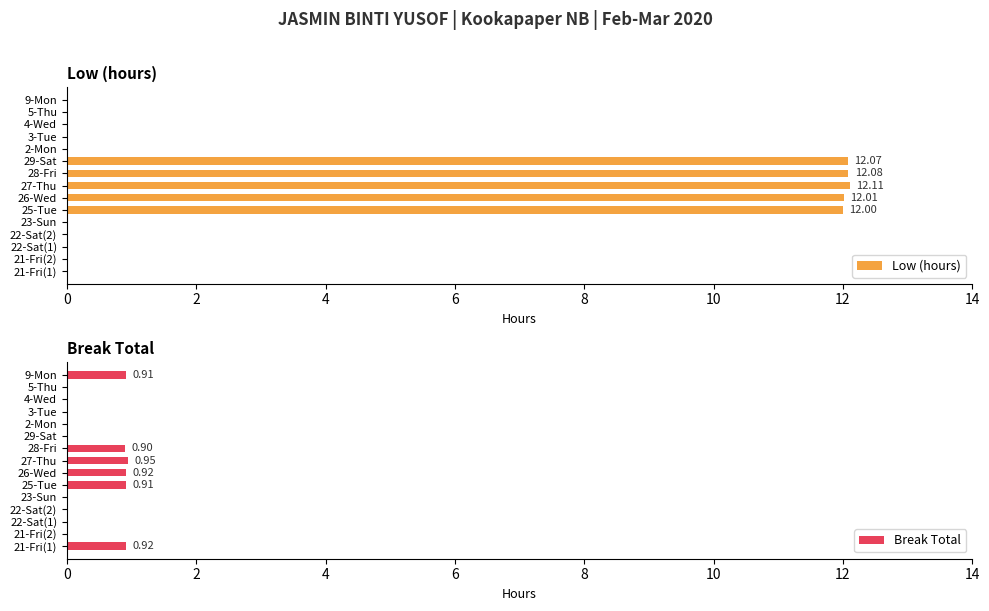

Rank the series by their average value, from highest to lowest.

Low (hours), Break Total